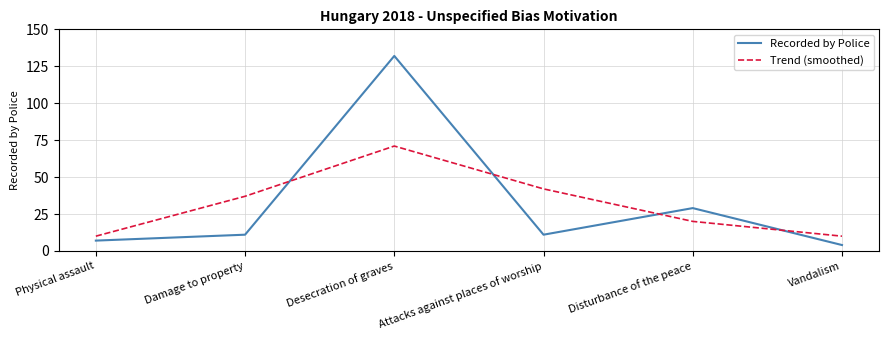

The Recorded by Police series shows 7 at Physical assault. True or false?

True